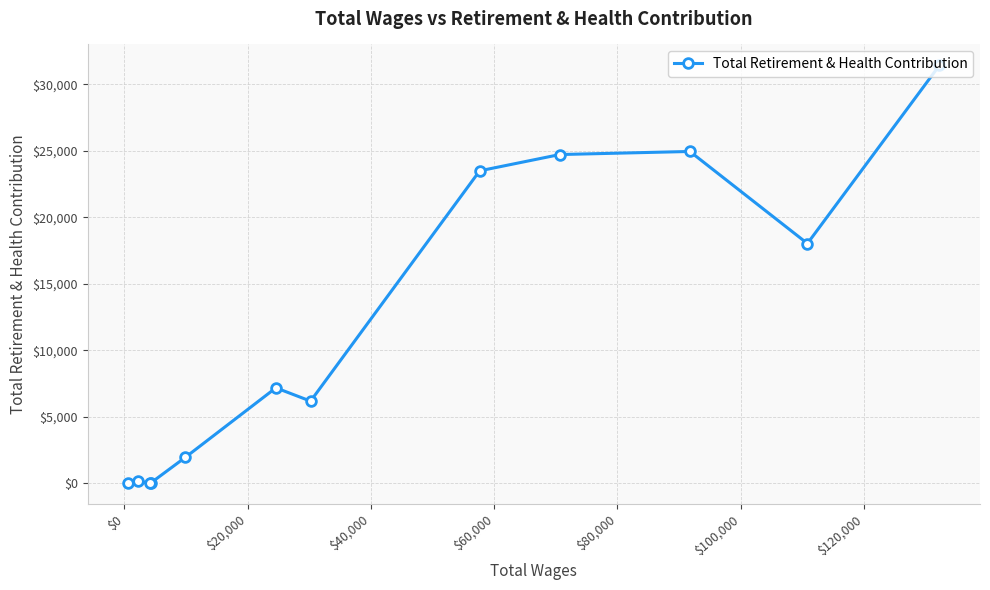

What is the difference between the maximum and minimum values?

31422